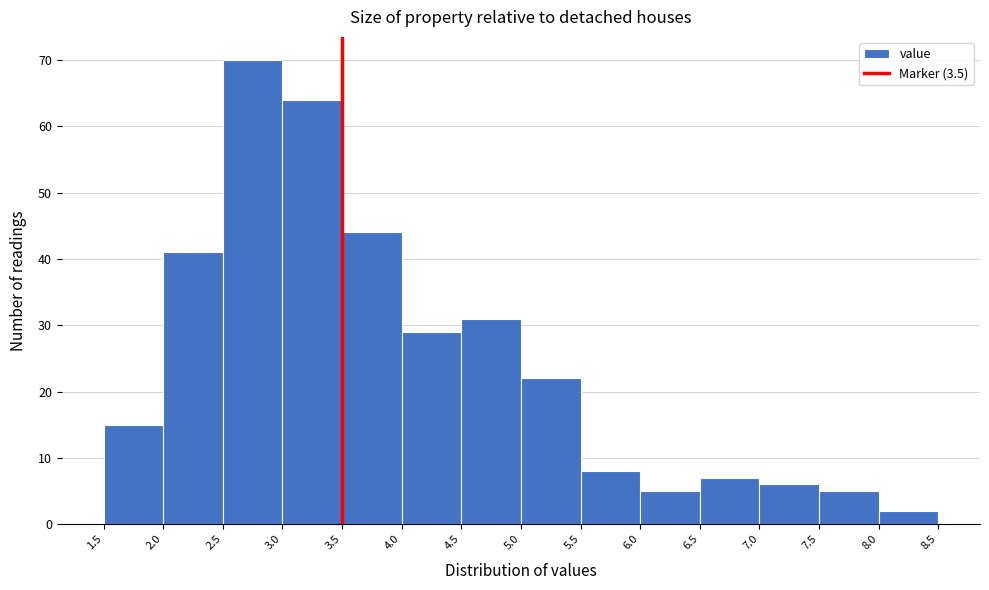

Reading left to right, transcribe this chart: for each bar, give the range it covers on the x-axis and its height. The values are not printed on the chart, so give them approximately, as read against the axis.

1.5 to 2.0: 15
2.0 to 2.5: 41
2.5 to 3.0: 70
3.0 to 3.5: 64
3.5 to 4.0: 44
4.0 to 4.5: 29
4.5 to 5.0: 31
5.0 to 5.5: 22
5.5 to 6.0: 8
6.0 to 6.5: 5
6.5 to 7.0: 7
7.0 to 7.5: 6
7.5 to 8.0: 5
8.0 to 8.5: 2